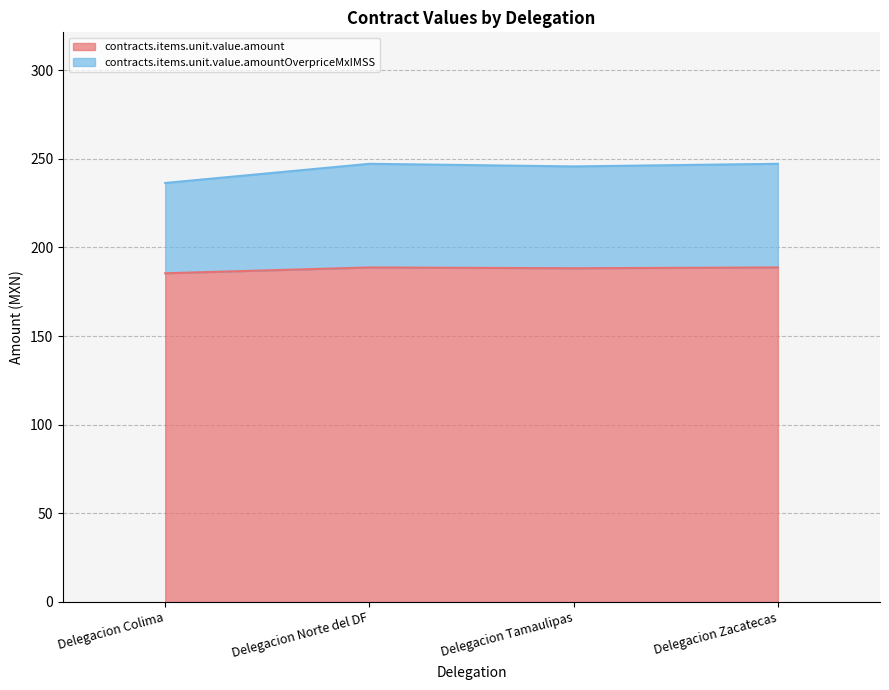

How many interior local valleys does the contracts.items.unit.value.amountOverpriceMxIMSS series have?

1